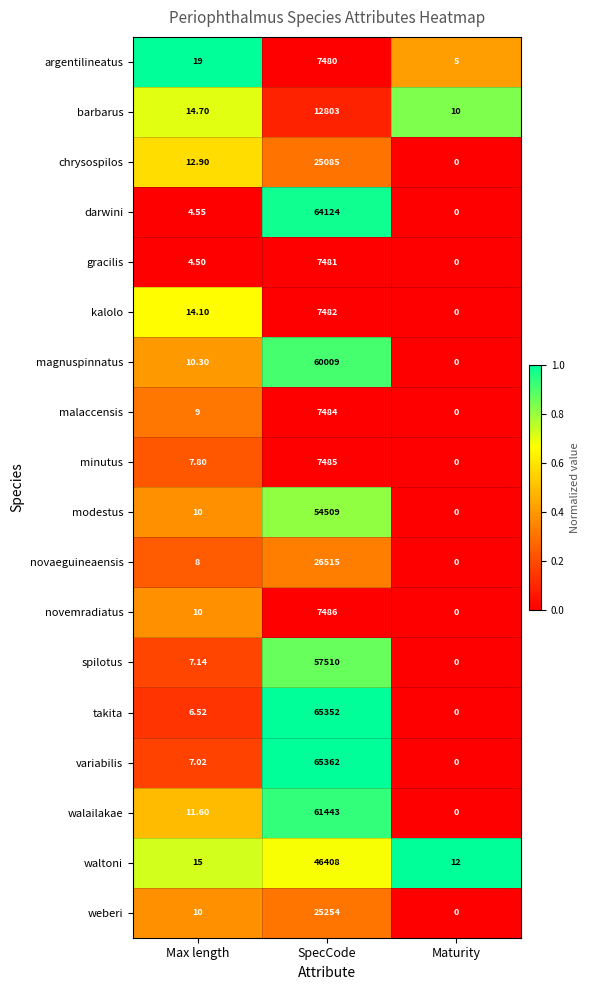

Rank the categories by weberi value from highest to lowest.

SpecCode, Max length, Maturity